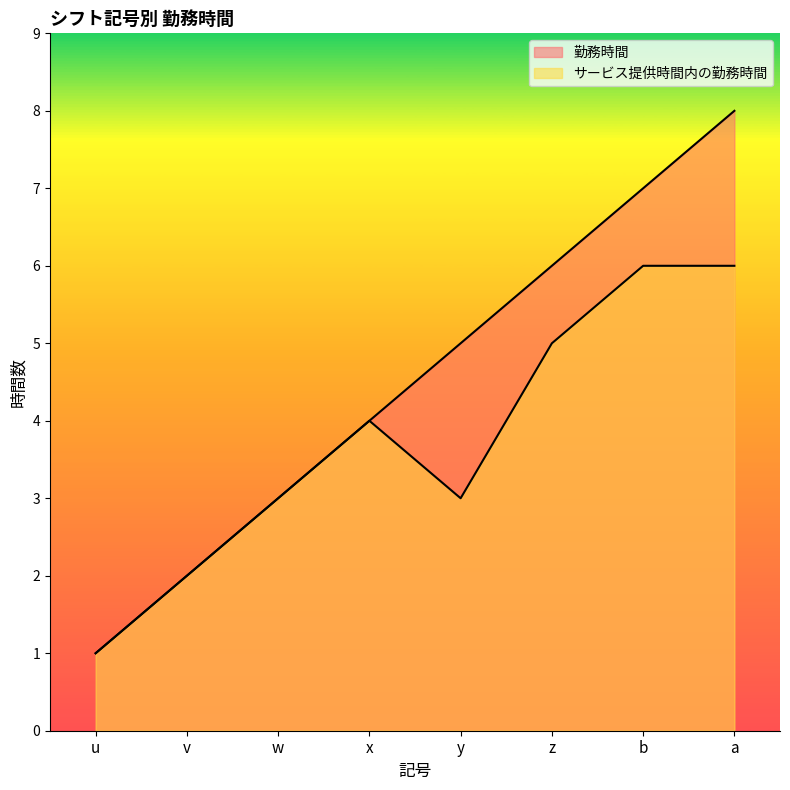

Reading left to right, what are all the values shown in this chart?

勤務時間: 1	2	3	4	5	6	7	8
サービス提供時間内の勤務時間: 1	2	3	4	3	5	6	6